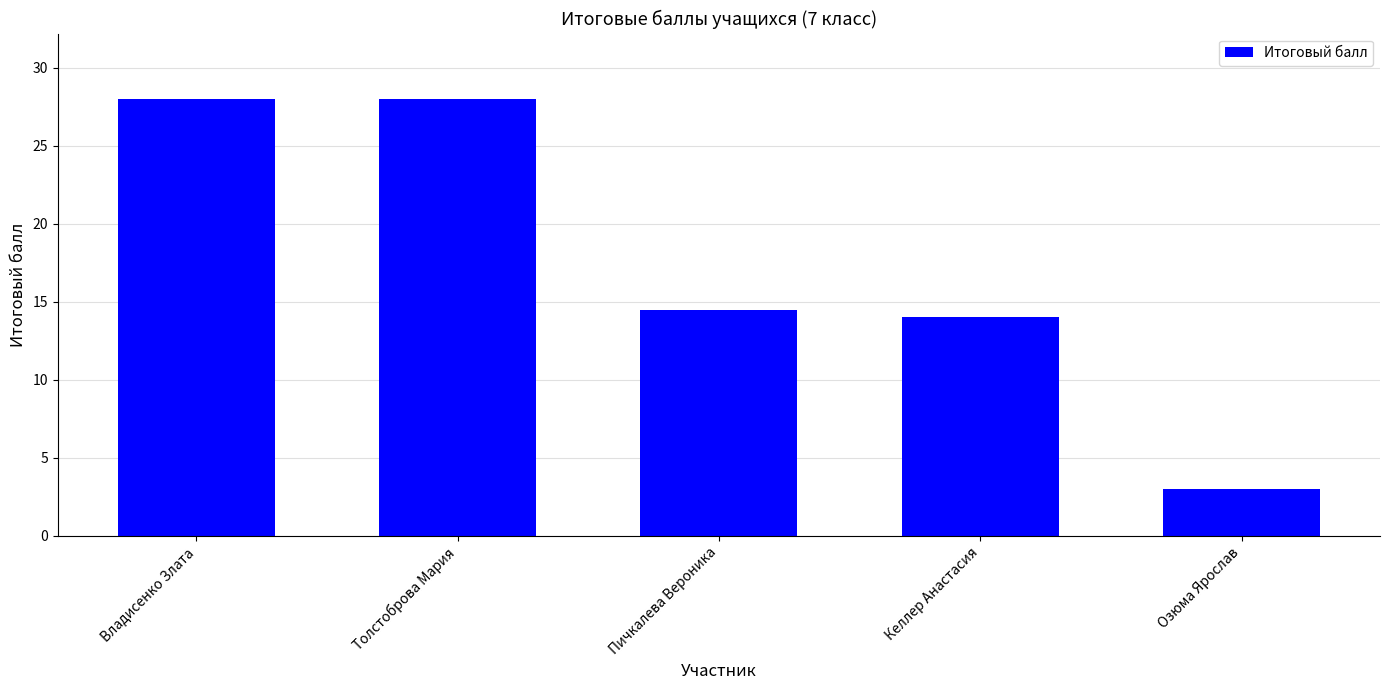

At which category does the chart reach its minimum across all series?

Озюма Ярослав